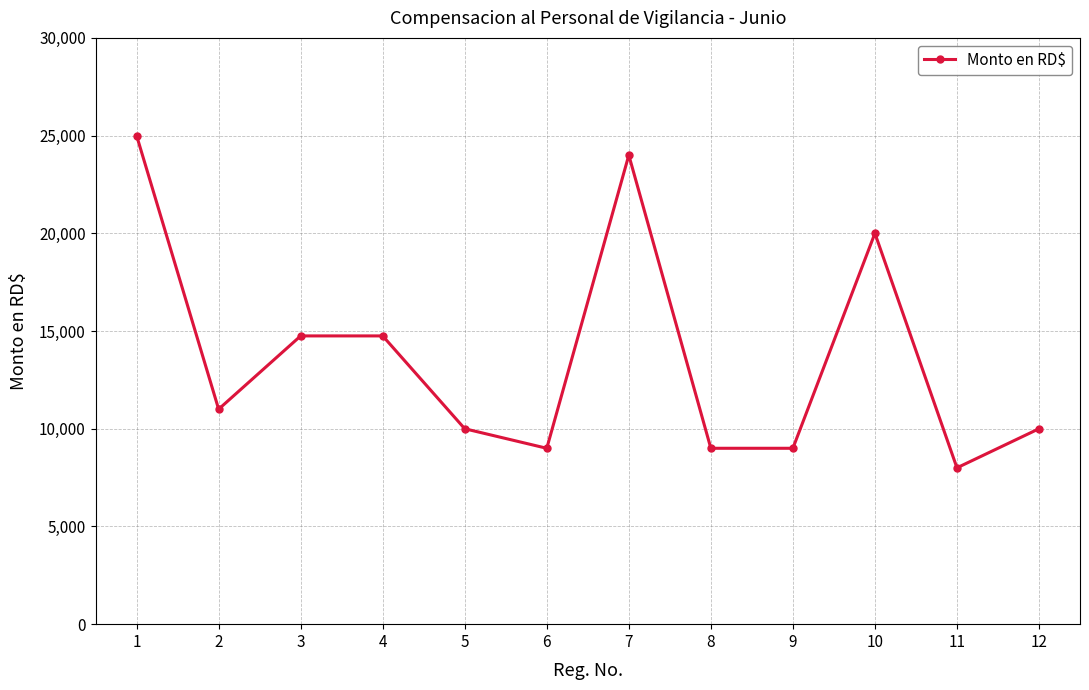

Approximately how many times larger is the value at 8 compared to 4?

0.6